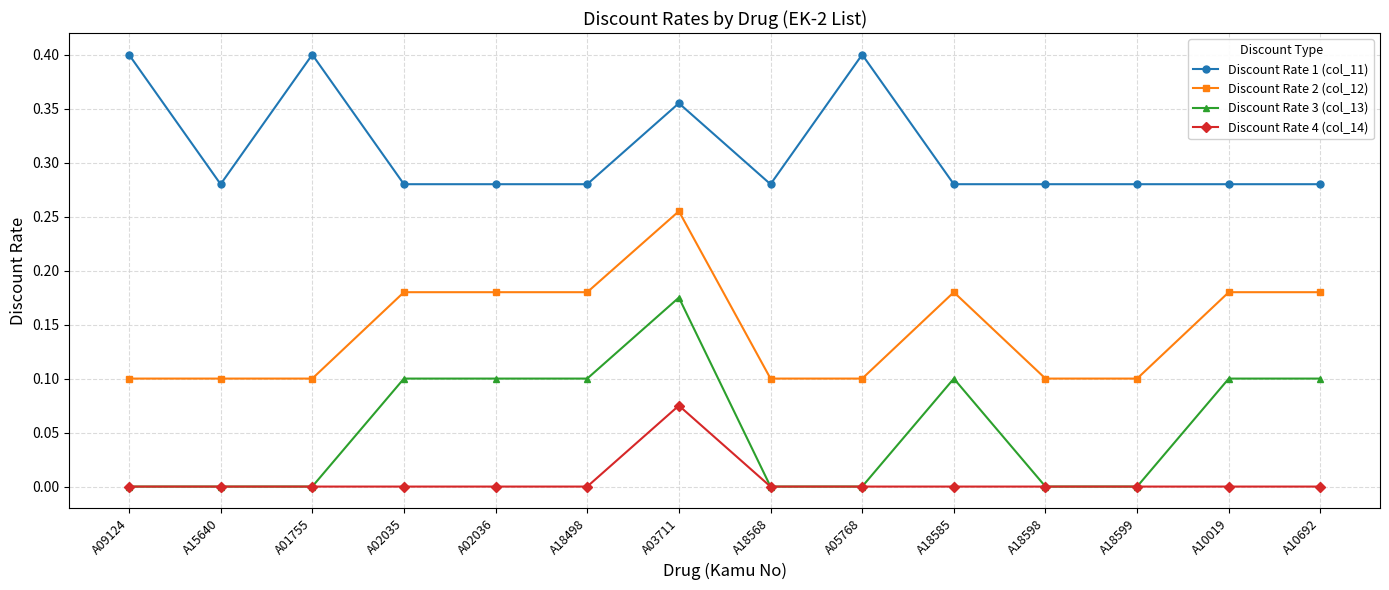

Which category has the highest value in the Discount Rate 3 (col_13) series?

A03711